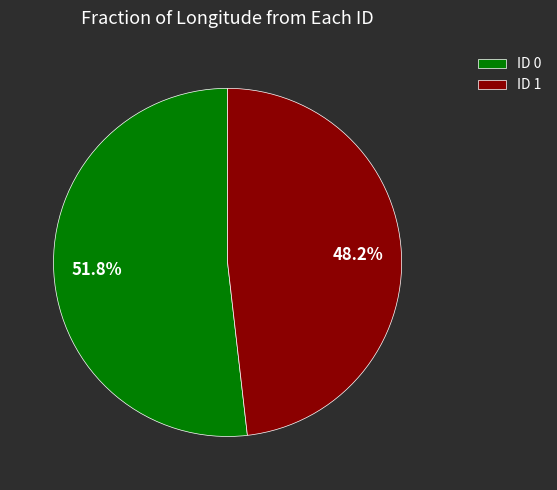

How many segments does this pie chart have?

2